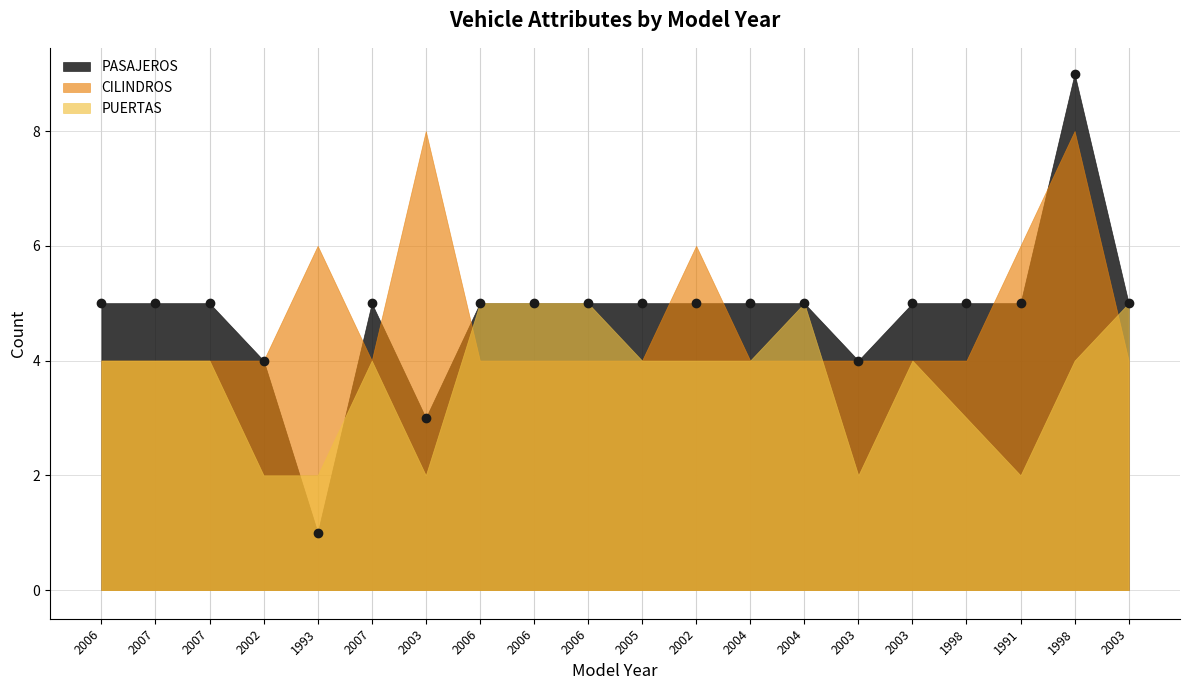

Is the value of PASAJEROS at 2003 greater than the value of CILINDROS at 2003?

No